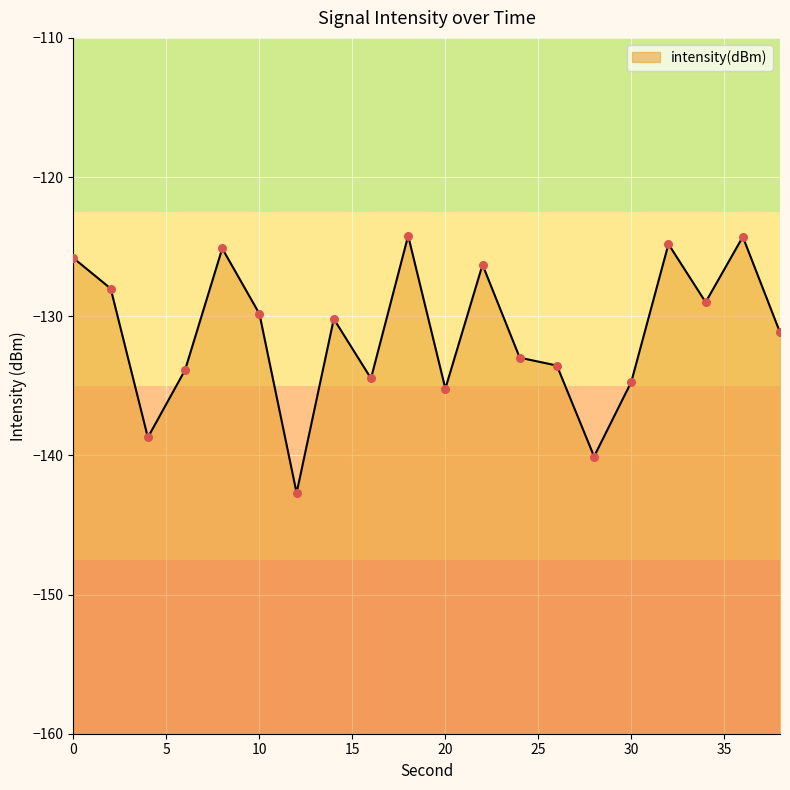

What is the change in value from 28 to 38?

+8.9